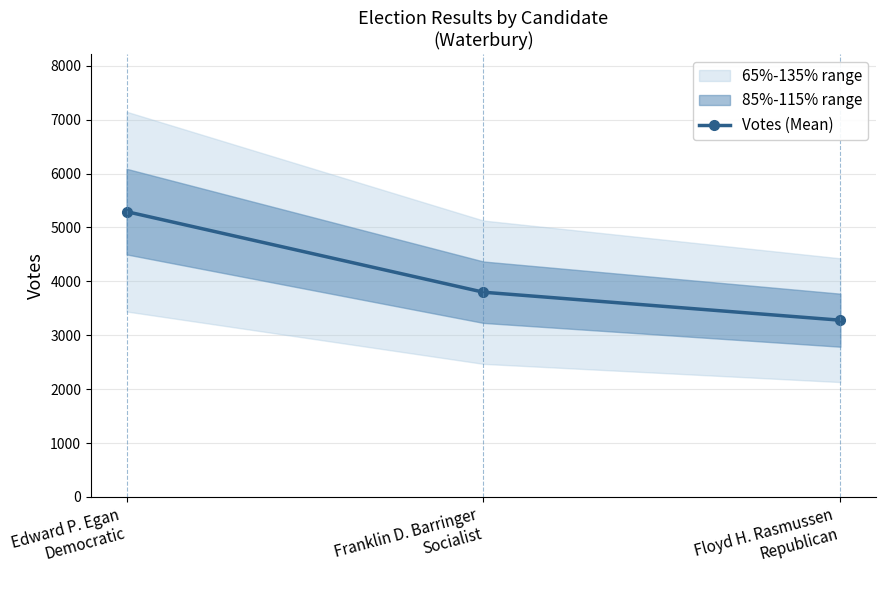

Approximately how many times larger is the value at Franklin D. Barringer
Socialist compared to Edward P. Egan
Democratic?

0.7